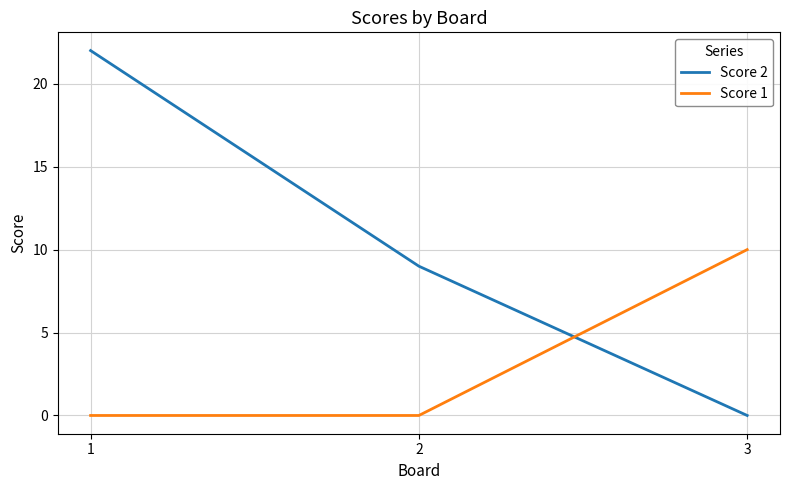

Rank the categories by Score 2 value from lowest to highest.

3, 2, 1